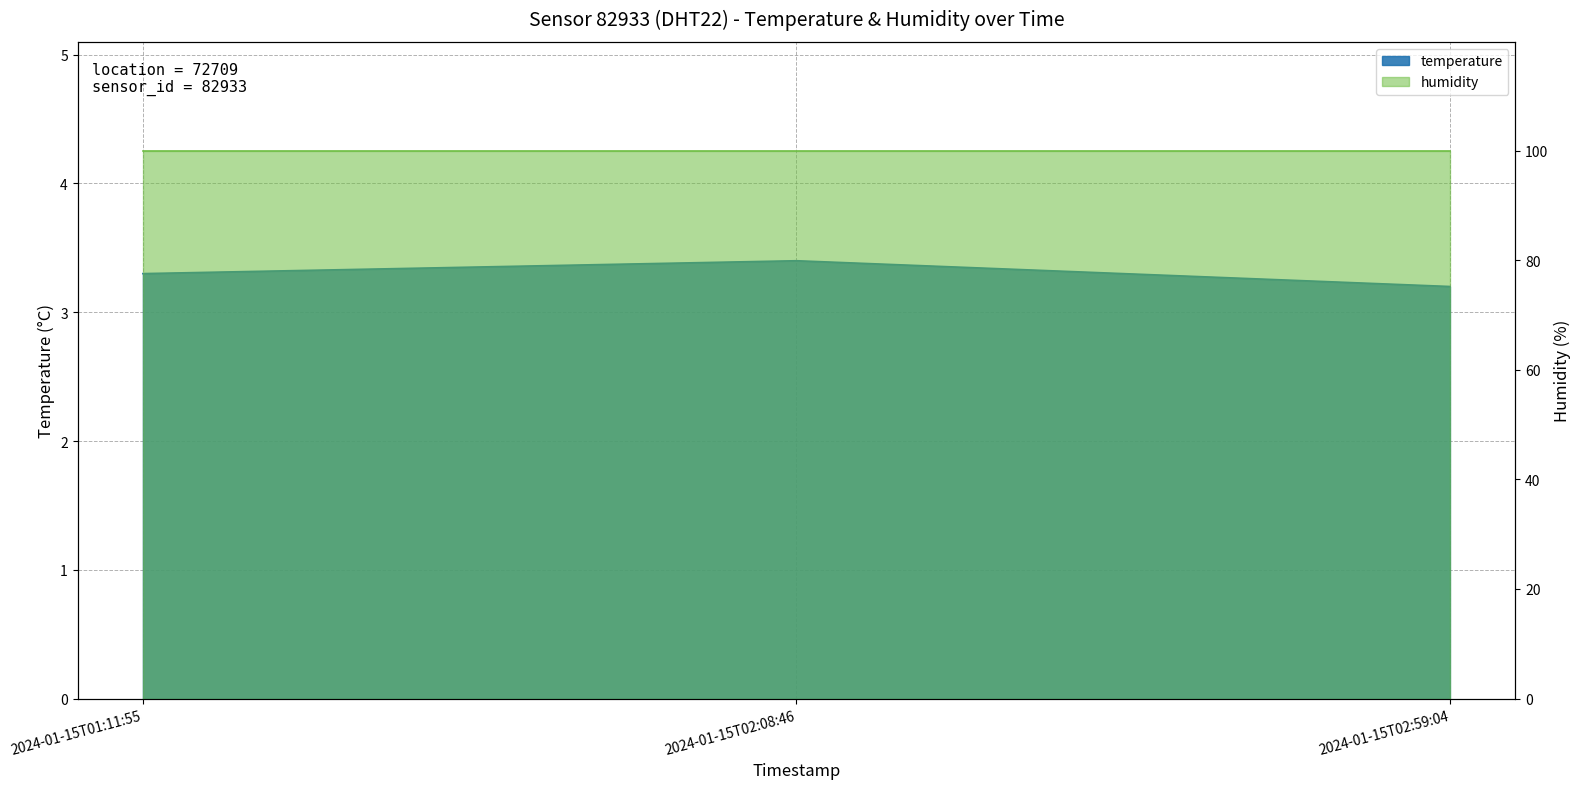

What is the change in value from 2024-01-15T02:08:46 to 2024-01-15T02:59:04?

-0.2